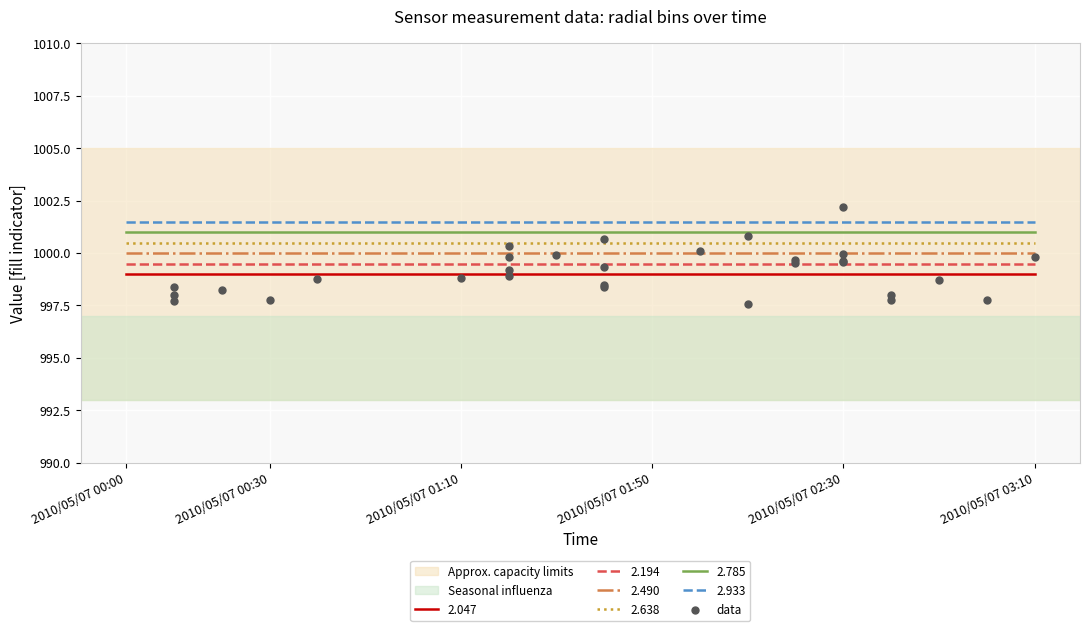

The 2.490 series shows 1000.0 at 2010/05/07 00:00. True or false?

True